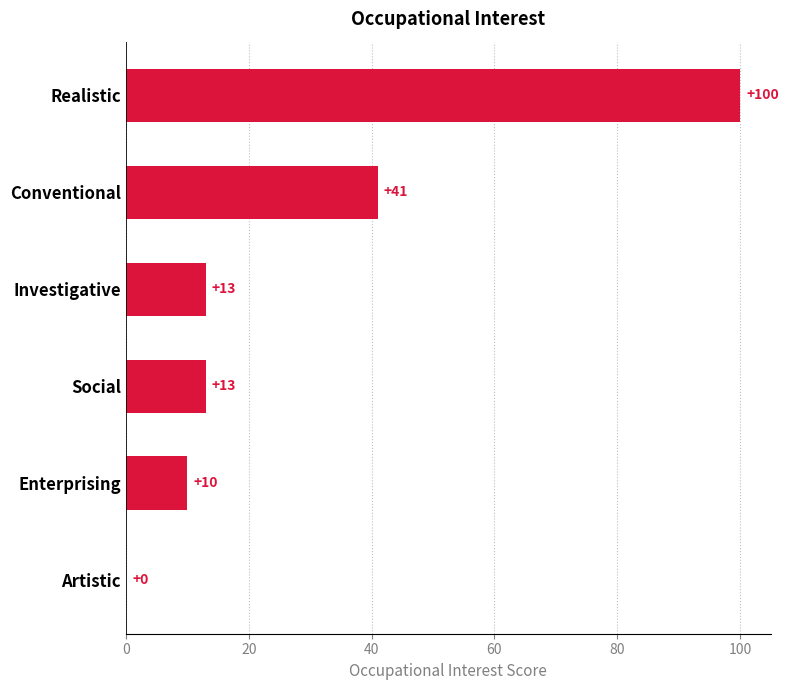

Between Enterprising and Artistic, which is larger?

Enterprising